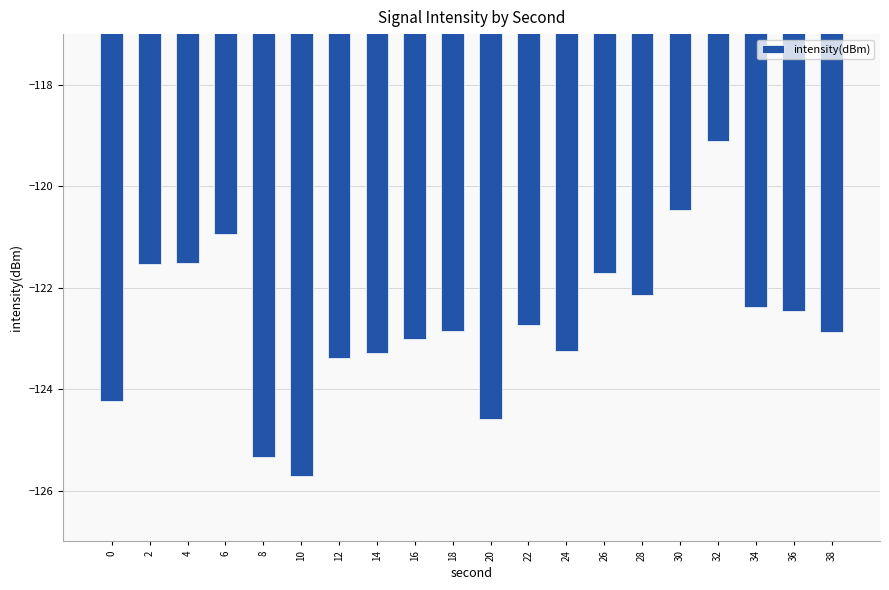

Which has a higher value, 22 or 4?

4